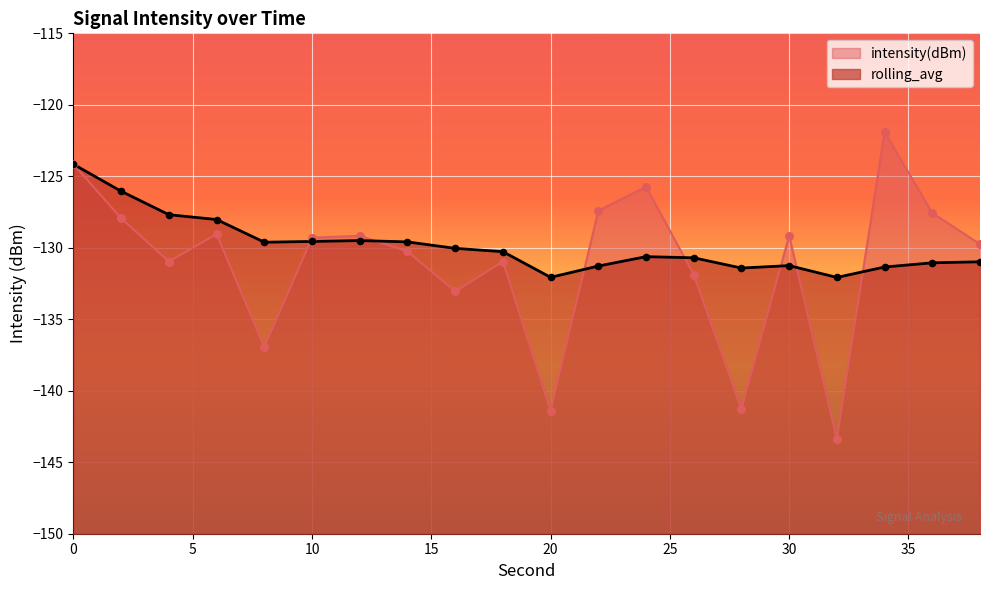

Which series has the widest spread of Y values?

intensity(dBm)